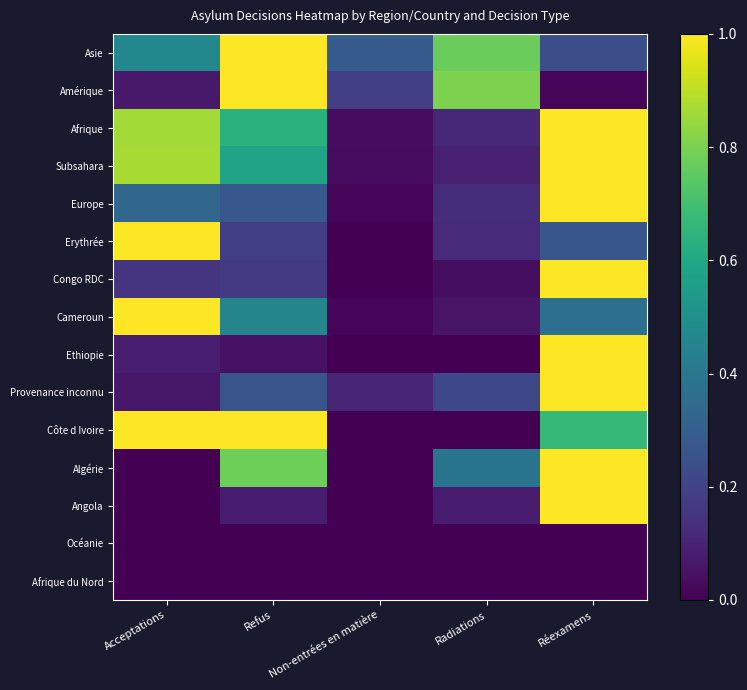

Which label corresponds to the largest value in the chart?

Refus